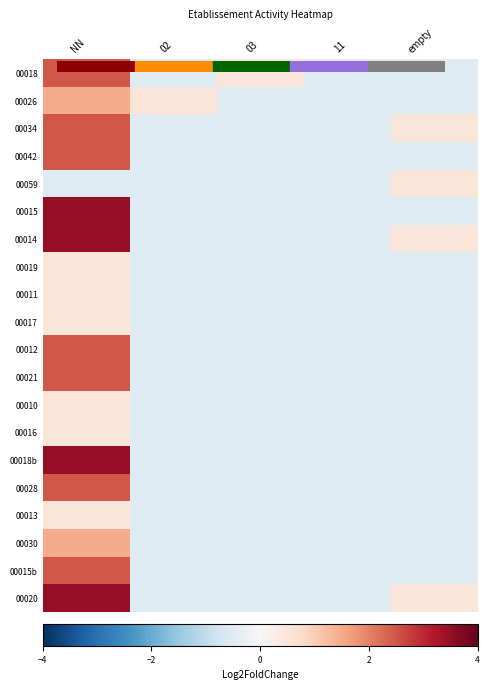

Reading left to right, extract all data points from this chart.

00018: NN=2.5	02=-0.5	03=0.5	11=-0.5	empty=-0.5
00026: NN=1.5	02=0.5	03=-0.5	11=-0.5	empty=-0.5
00034: NN=2.5	02=-0.5	03=-0.5	11=-0.5	empty=0.5
00042: NN=2.5	02=-0.5	03=-0.5	11=-0.5	empty=-0.5
00059: NN=-0.5	02=-0.5	03=-0.5	11=-0.5	empty=0.5
00015: NN=3.5	02=-0.5	03=-0.5	11=-0.5	empty=-0.5
00014: NN=3.5	02=-0.5	03=-0.5	11=-0.5	empty=0.5
00019: NN=0.5	02=-0.5	03=-0.5	11=-0.5	empty=-0.5
00011: NN=0.5	02=-0.5	03=-0.5	11=-0.5	empty=-0.5
00017: NN=0.5	02=-0.5	03=-0.5	11=-0.5	empty=-0.5
00012: NN=2.5	02=-0.5	03=-0.5	11=-0.5	empty=-0.5
00021: NN=2.5	02=-0.5	03=-0.5	11=-0.5	empty=-0.5
00010: NN=0.5	02=-0.5	03=-0.5	11=-0.5	empty=-0.5
00016: NN=0.5	02=-0.5	03=-0.5	11=-0.5	empty=-0.5
00018b: NN=3.5	02=-0.5	03=-0.5	11=-0.5	empty=-0.5
00028: NN=2.5	02=-0.5	03=-0.5	11=-0.5	empty=-0.5
00013: NN=0.5	02=-0.5	03=-0.5	11=-0.5	empty=-0.5
00030: NN=1.5	02=-0.5	03=-0.5	11=-0.5	empty=-0.5
00015b: NN=2.5	02=-0.5	03=-0.5	11=-0.5	empty=-0.5
00020: NN=3.5	02=-0.5	03=-0.5	11=-0.5	empty=0.5